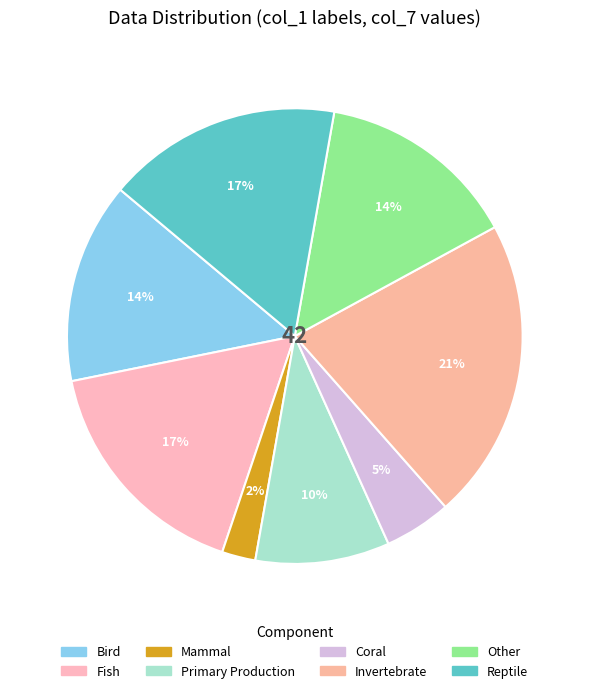

How many segments does this pie chart have?

8